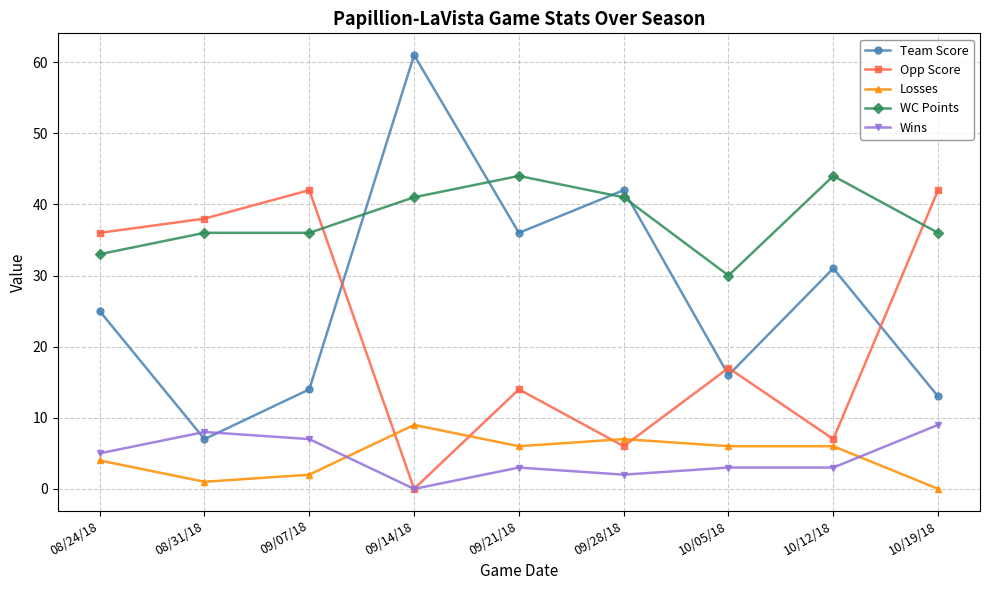

What is the total value across all series at 08/31/18?

90